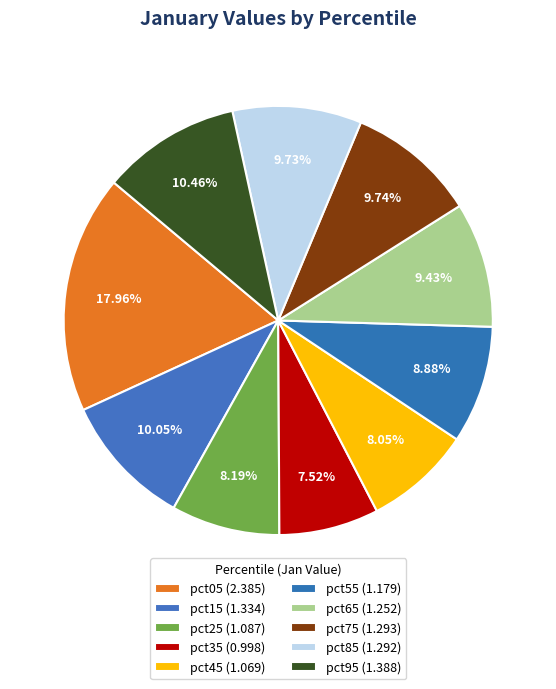

How many segments does this pie chart have?

10